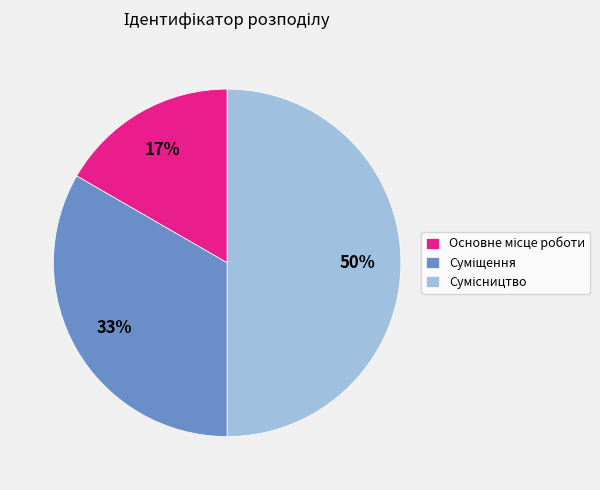

To the nearest percent, what is the average slice percentage?

33%